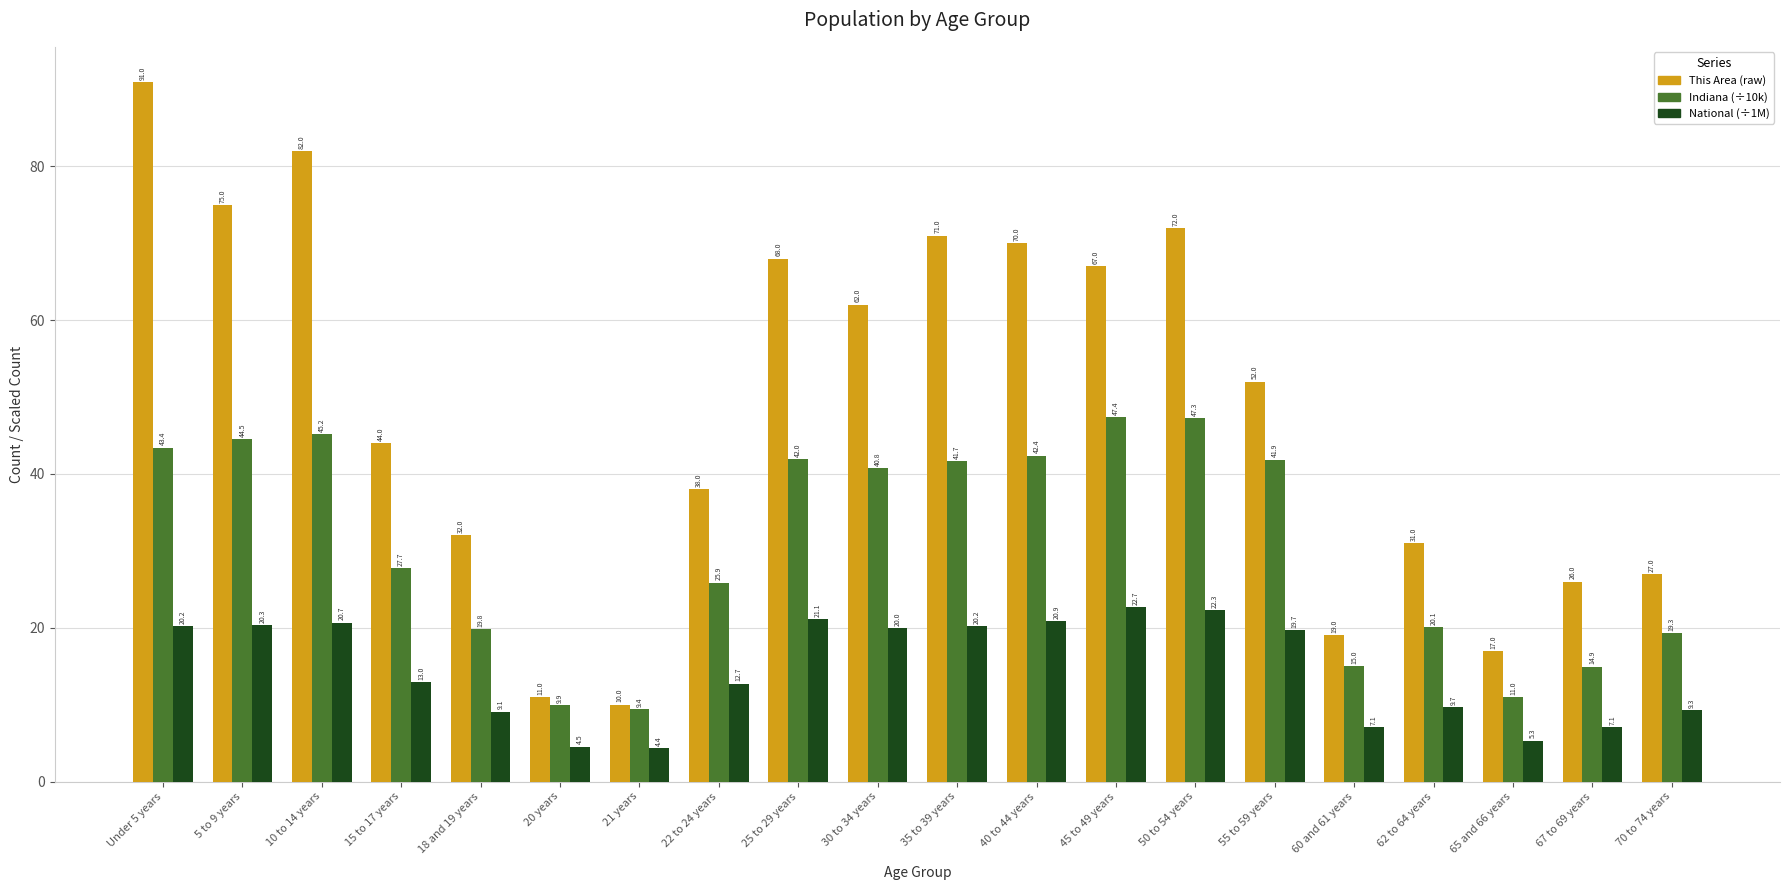

What is the maximum value shown in the chart?

91.0